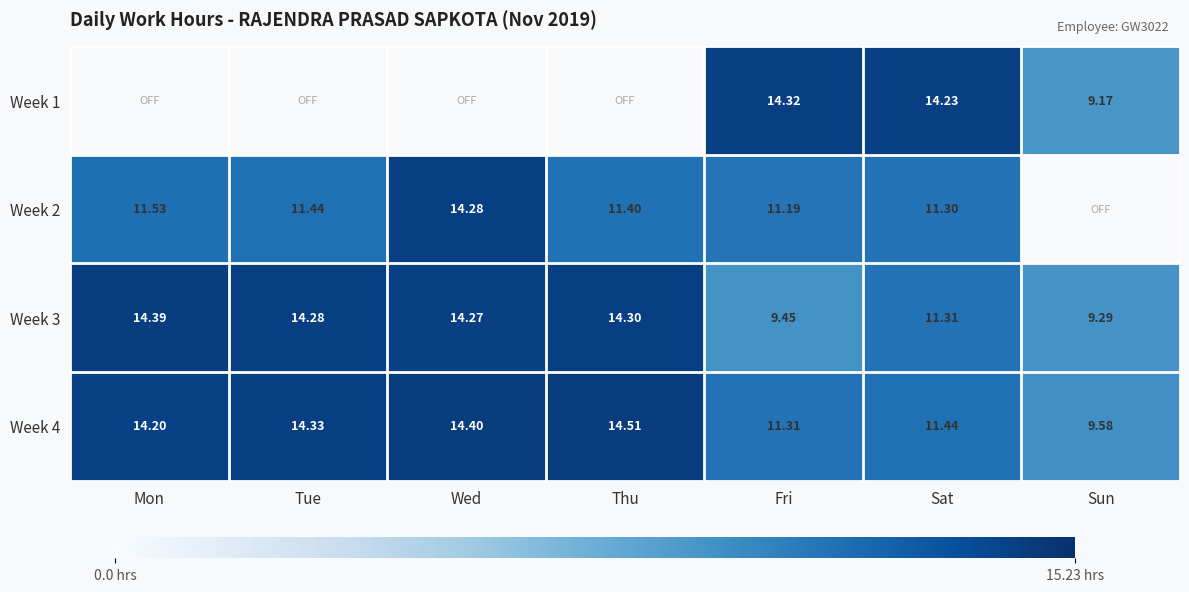

What is the difference between the maximum and minimum values in the Week 3 series?

5.1